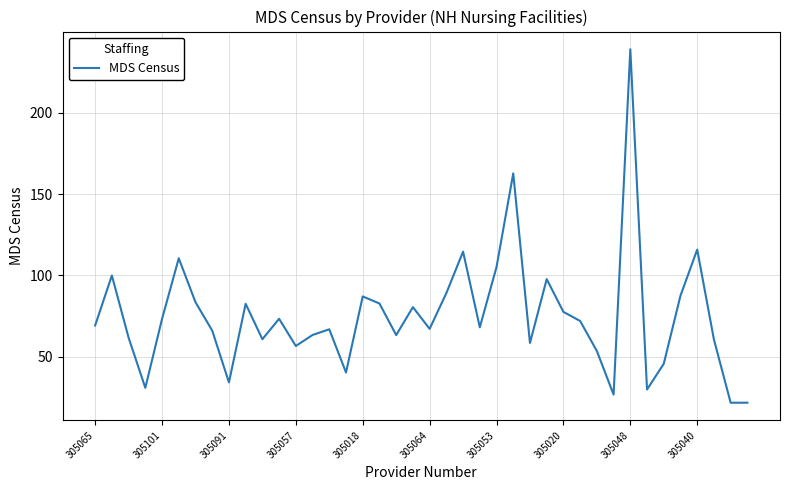

How many series are shown in this chart?

1